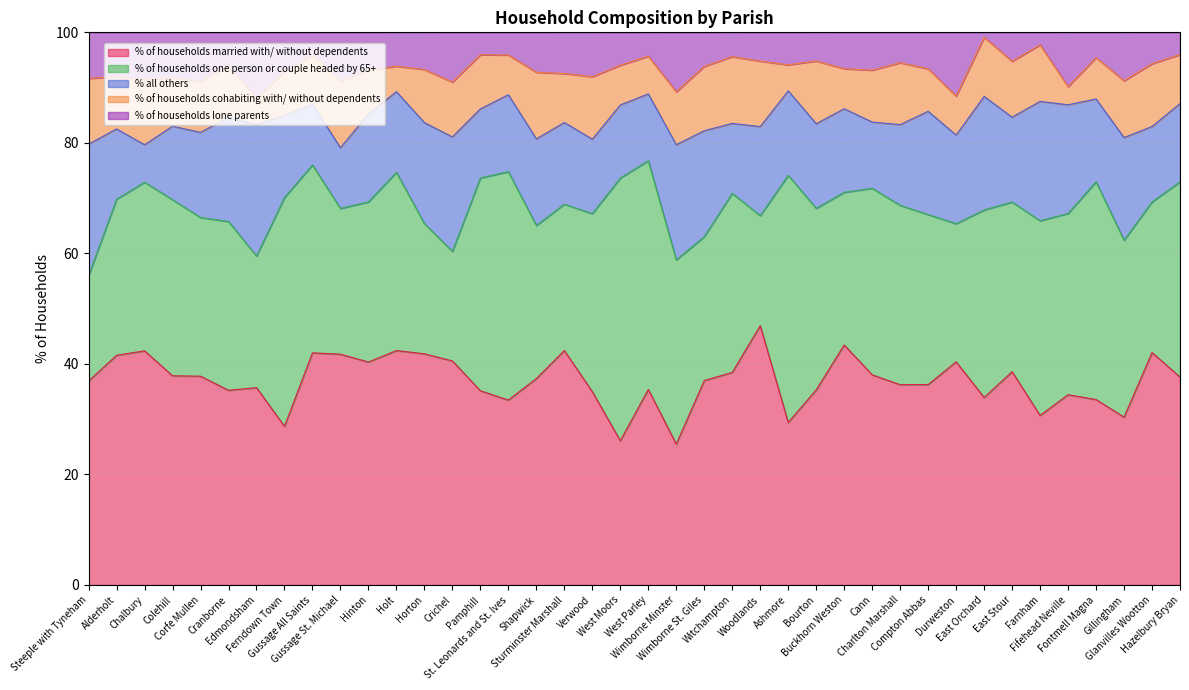

What is the minimum value for % of households cohabiting with/ without dependents?

3.3